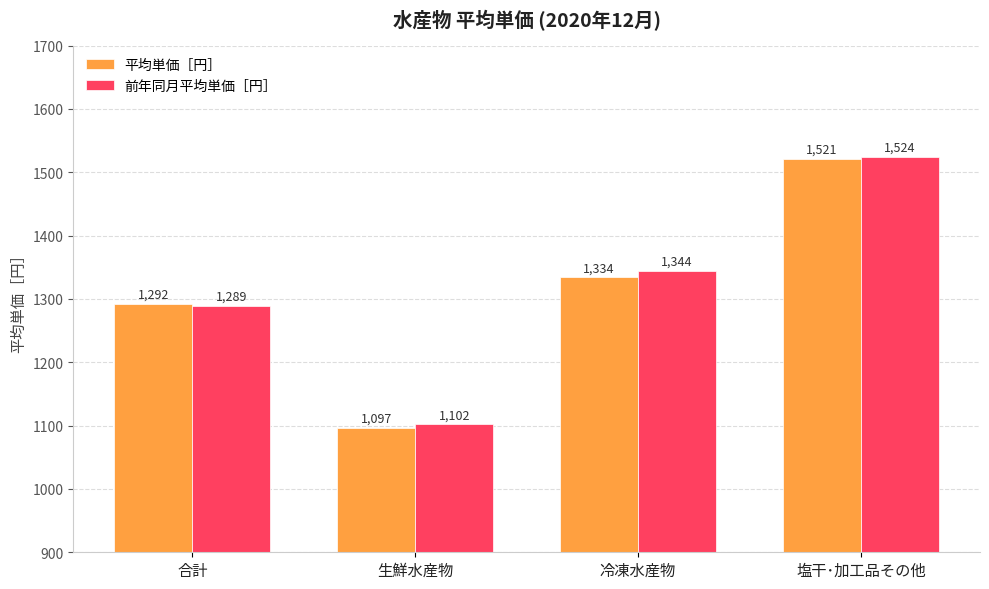

List the series in order of their overall mean, lowest first.

平均単価［円］, 前年同月平均単価［円］